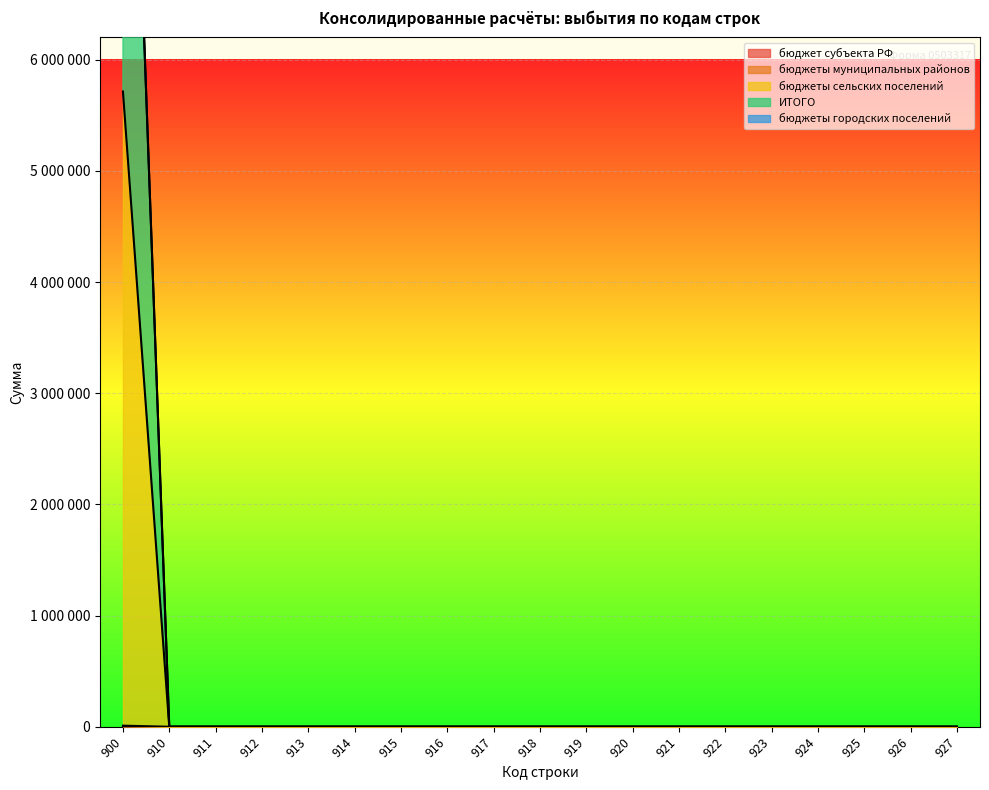

The ИТОГО series shows 5943928 at 915. True or false?

False